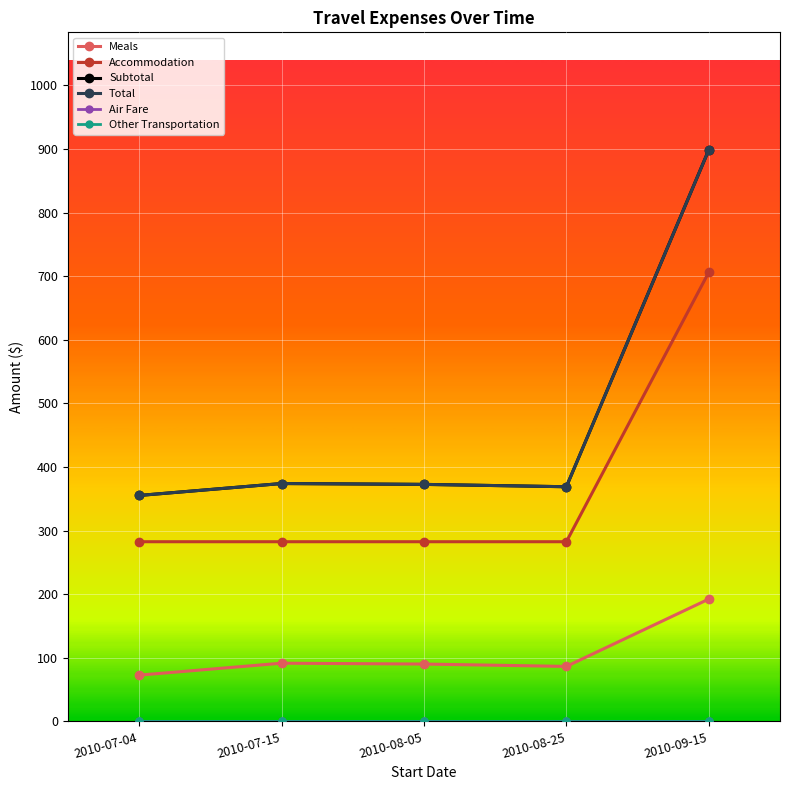

Between 2010-07-04 and 2010-08-25, which is larger?

2010-08-25